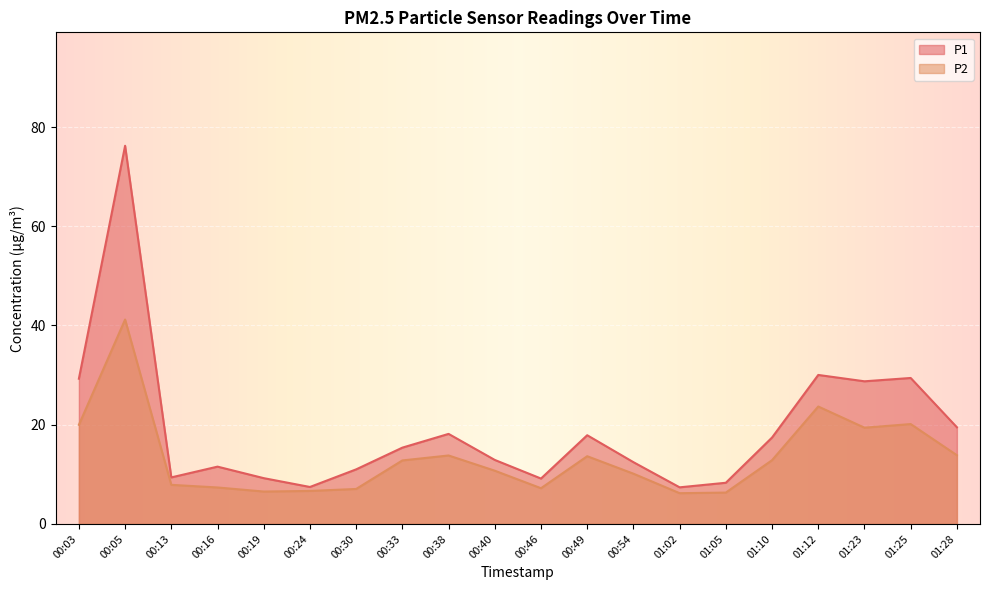

How many distinct data groups are displayed?

2